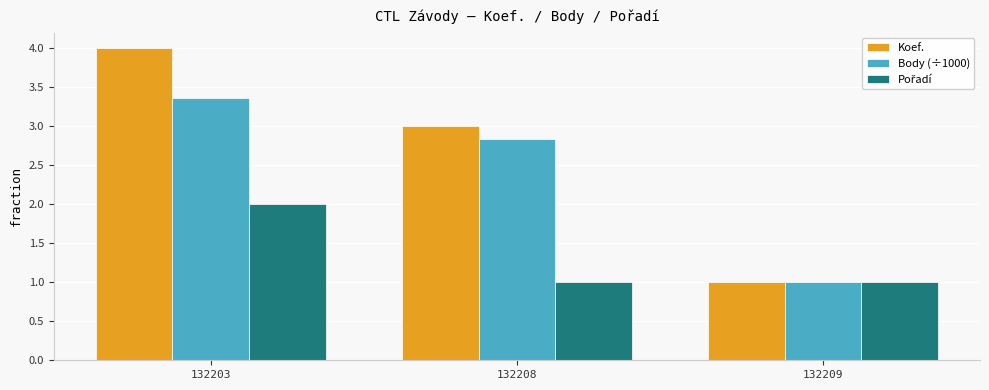

Is the value of Koef. at 132203 greater than the value of Body (÷1000) at 132208?

Yes